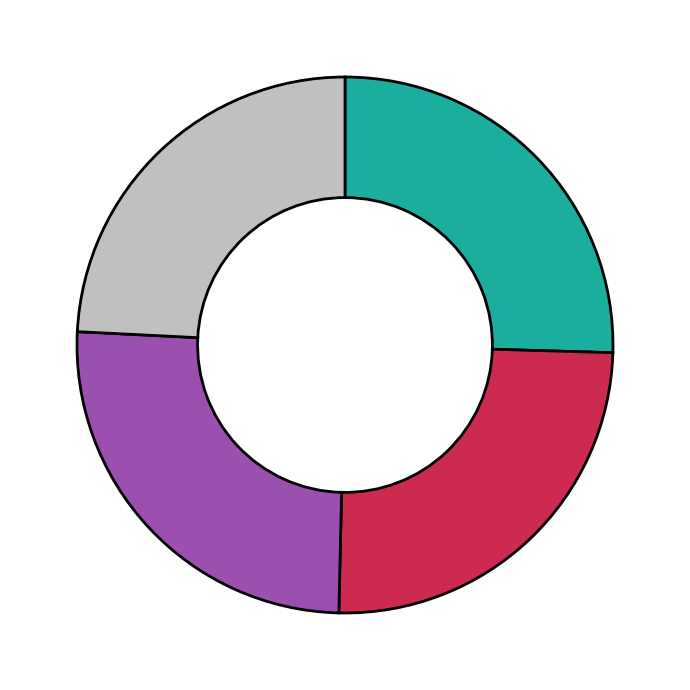

Does any single category account for the majority?

No